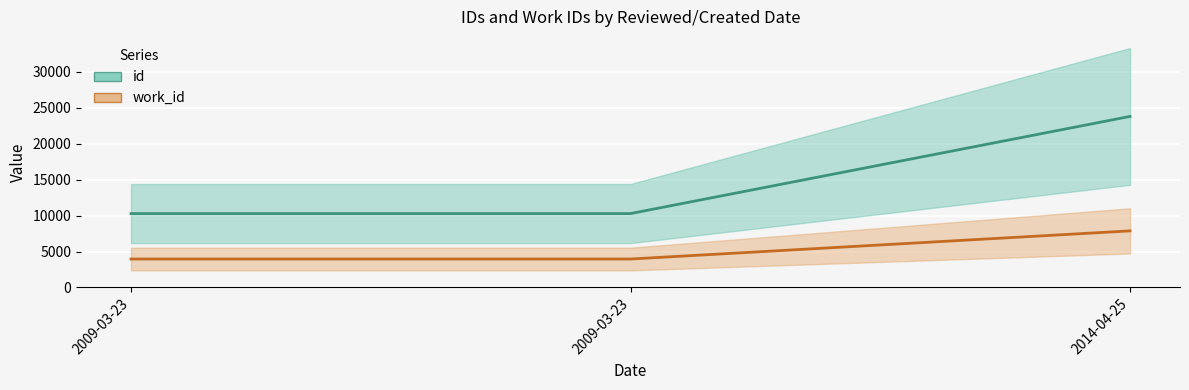

At how many categories does at least one series exceed 12238?

1